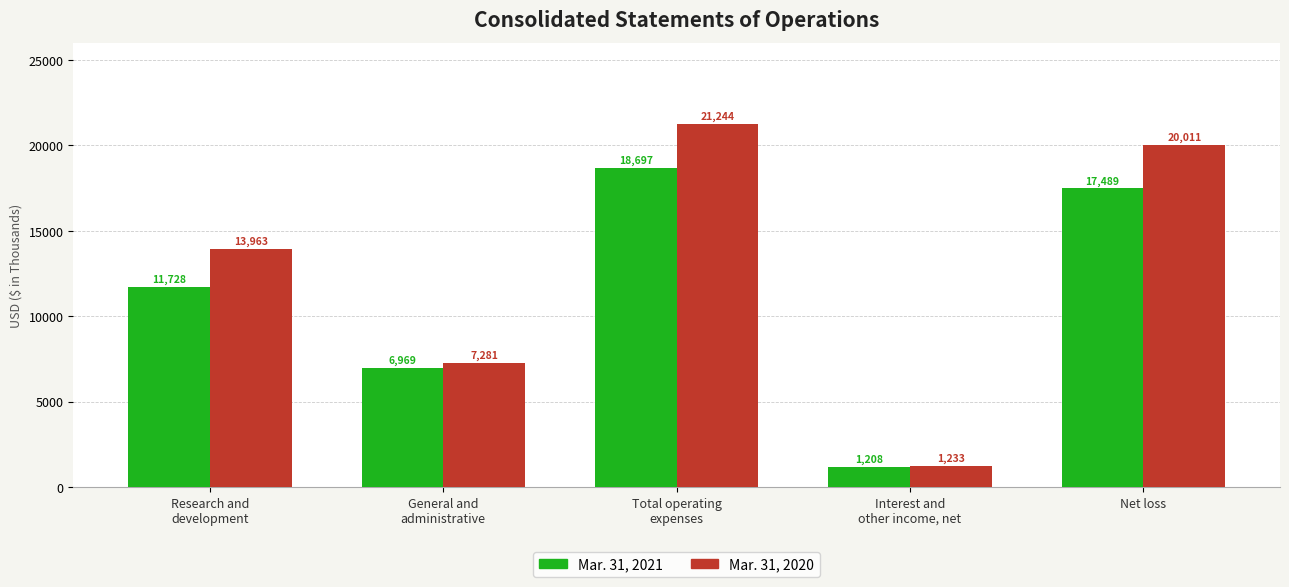

At which category is the sum across all series the highest?

Total operating
expenses